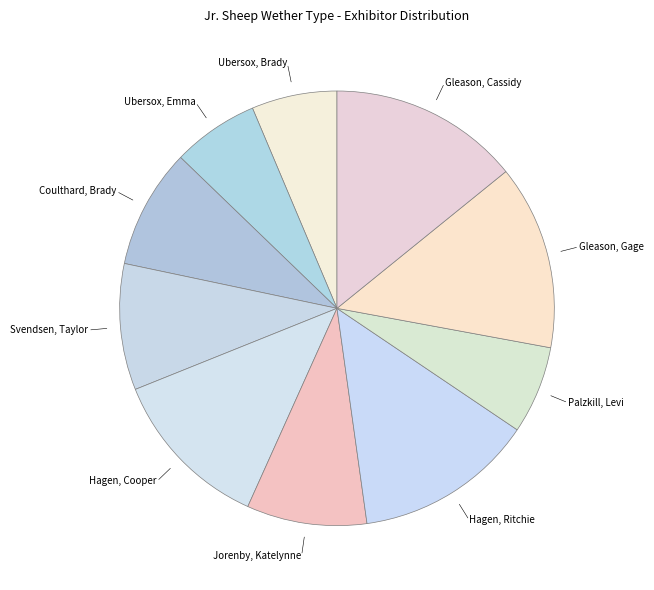

The Coulthard, Brady slice represents 23% of the pie. True or false?

False